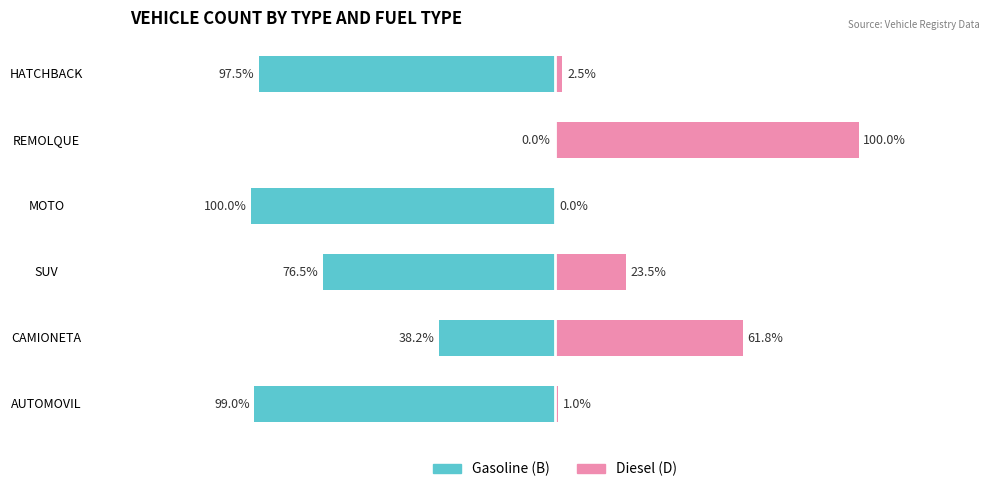

What is the sum of all Gasoline (B) values?

-411.3